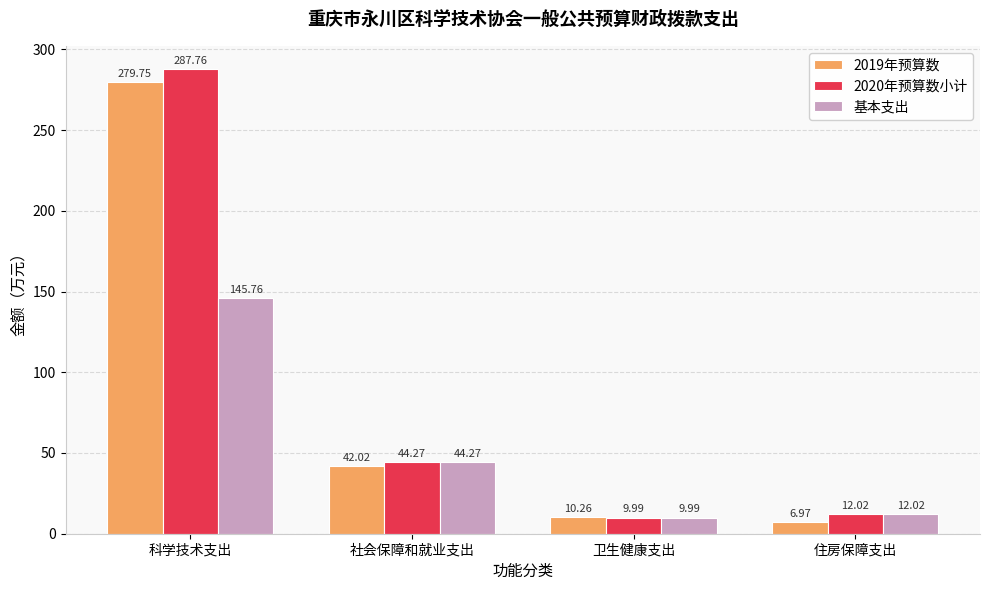

Which label corresponds to the largest value in the chart?

科学技术支出